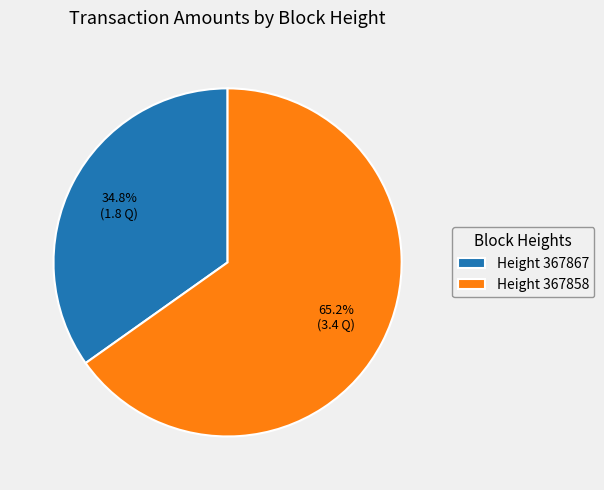

What is the smallest slice in the pie chart?

Height 367867